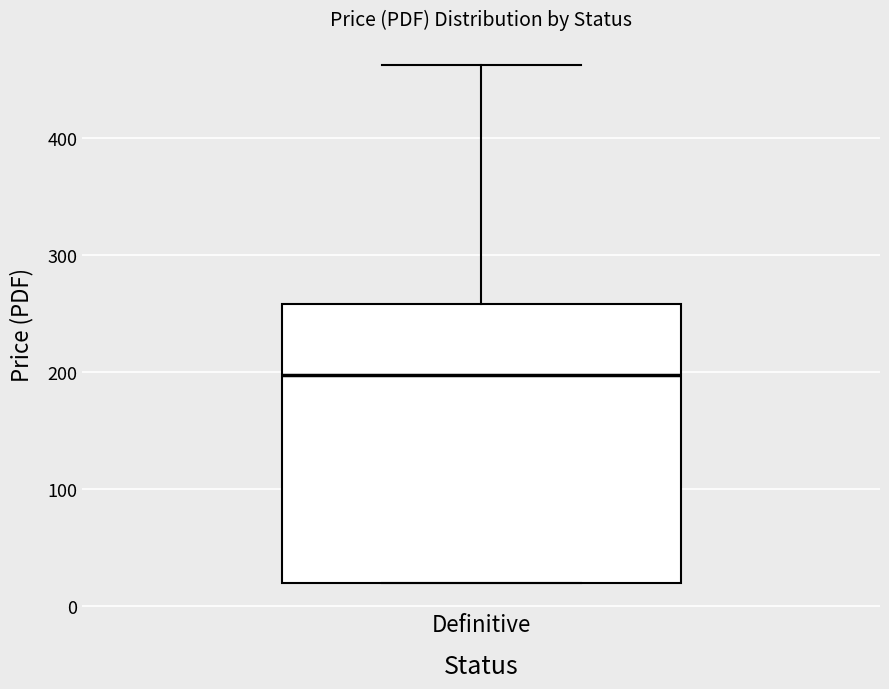

Read this box plot against the y-axis: the position of the median line, the range covered by the box, and the ends of both whiskers. The values are not printed on the chart, so give them approximately, as read against the axis.

median 200, box 20 to 260, whiskers 20 to 460